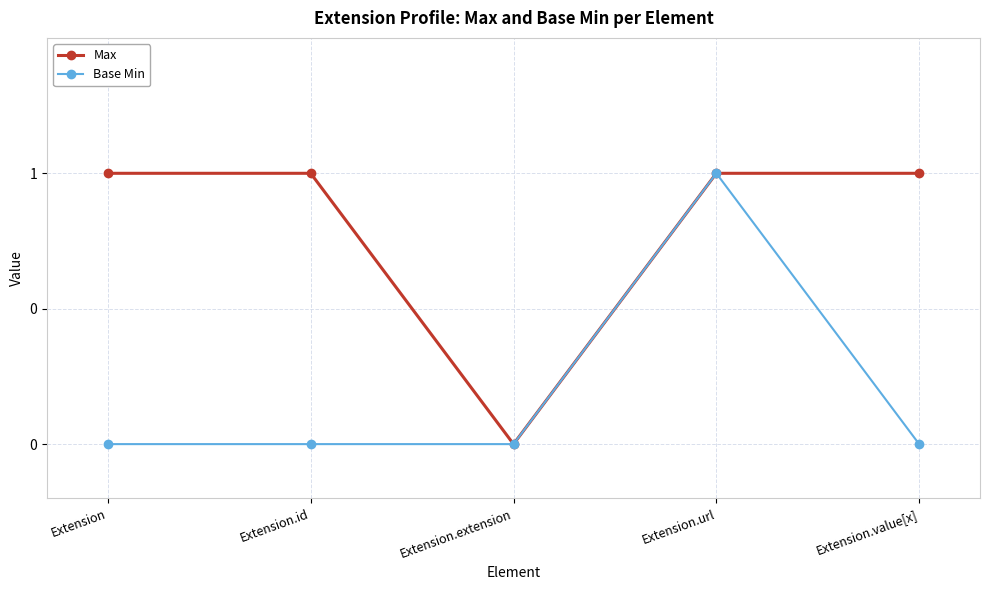

Is the value of Max at Extension.url greater than the value of Base Min at Extension.url?

No